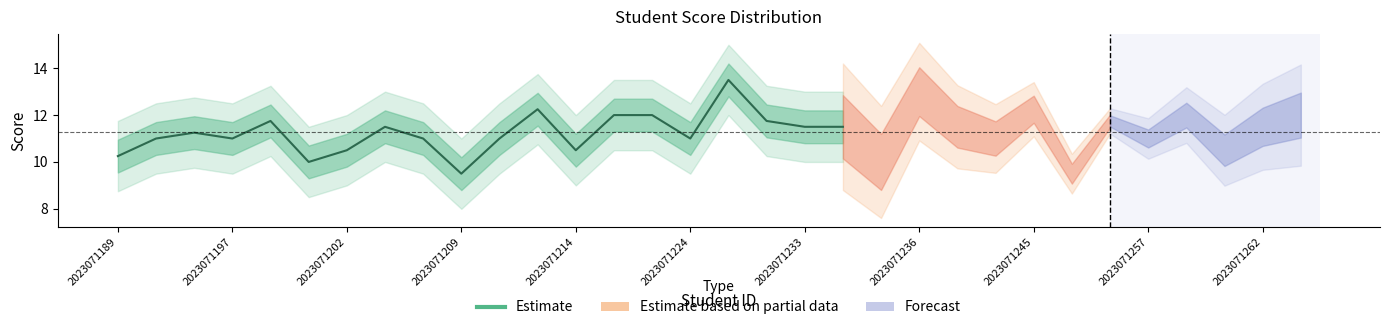

How many values exceed 11?

10